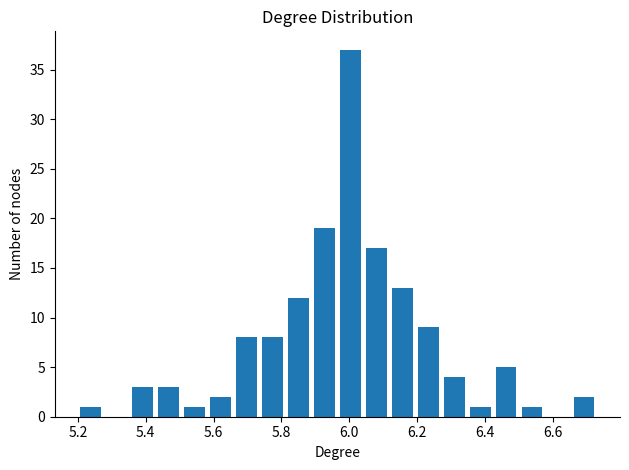

Read against the x-axis, roughly where is the centre of the tallest bar?

6.00